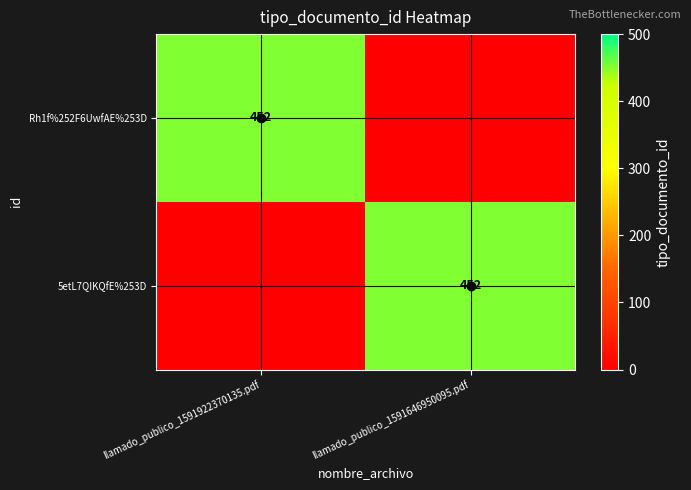

True or false: Rh1f%252F6UwfAE%253D has a value of 718 at llamado_publico_1591922370135.pdf.

False